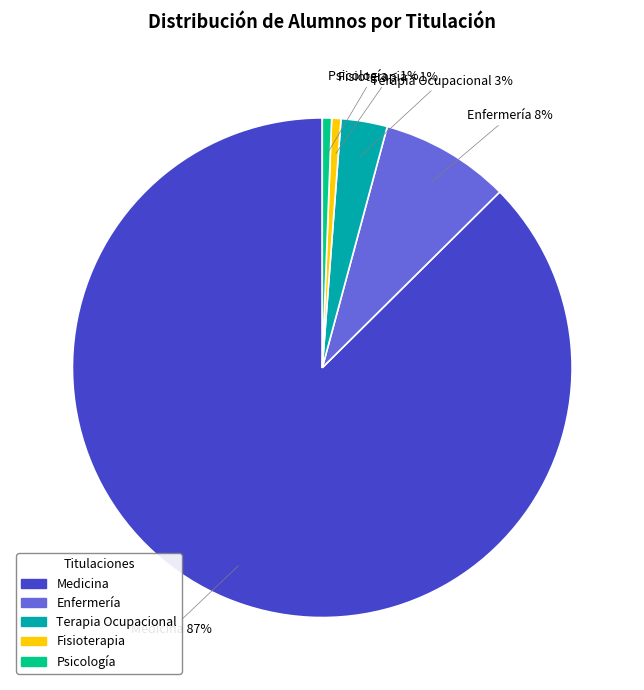

Do Terapia Ocupacional and Enfermería together represent more than half of the pie?

No